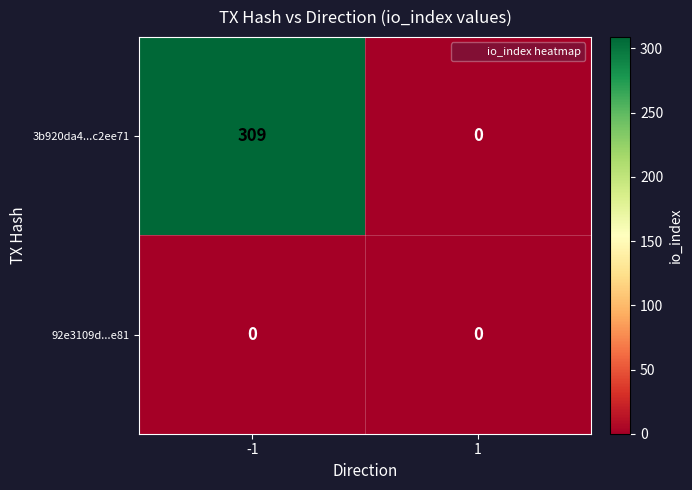

Reading left to right, what are all the values shown in this chart?

3b920da4...c2ee71: -1=309	1=0
92e3109d...e81: -1=0	1=0